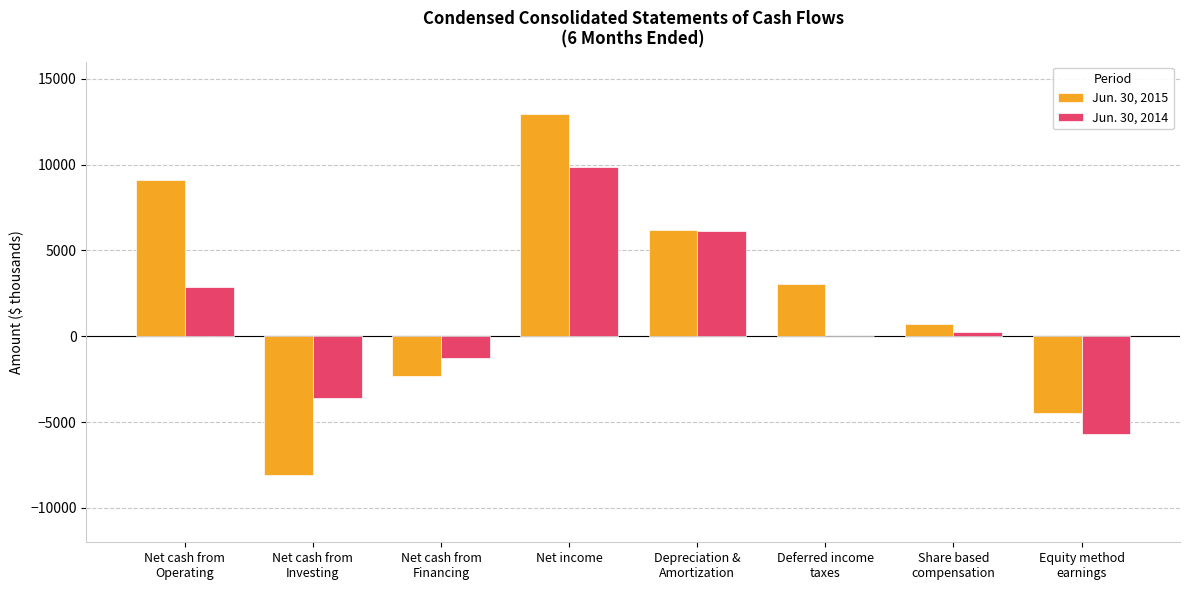

True or false: Jun. 30, 2015 has a value of 690 at Share based
compensation.

True